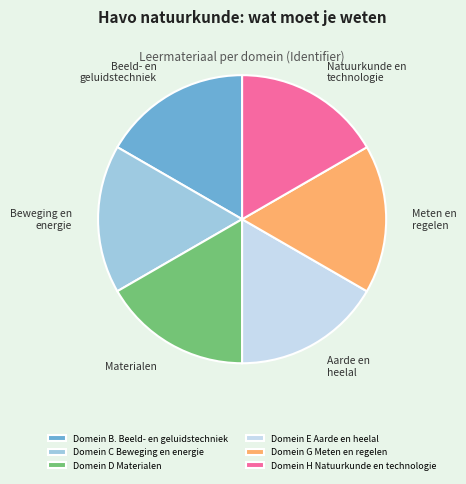

Is there any slice that represents more than half of the pie?

No